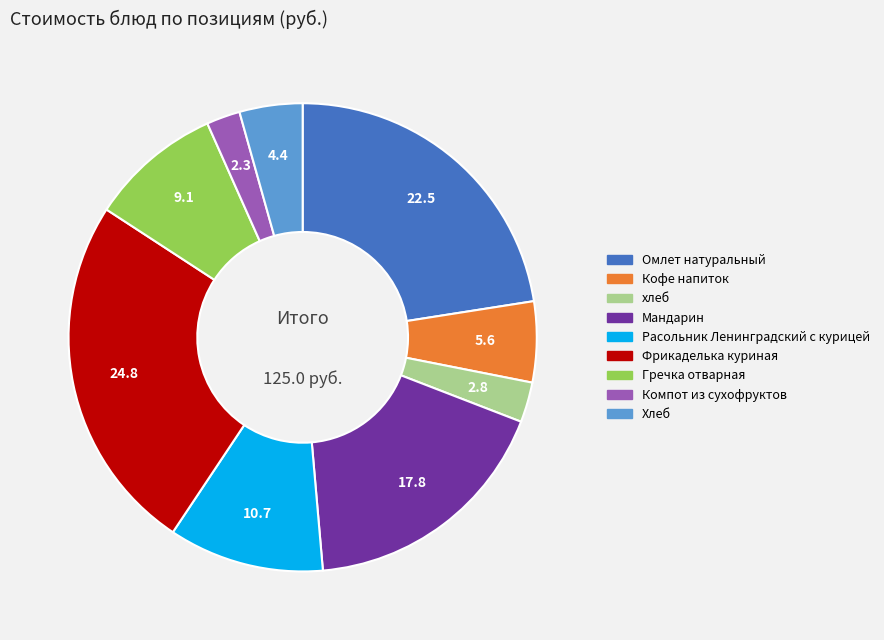

Does хлеб represent more than half of the total?

No